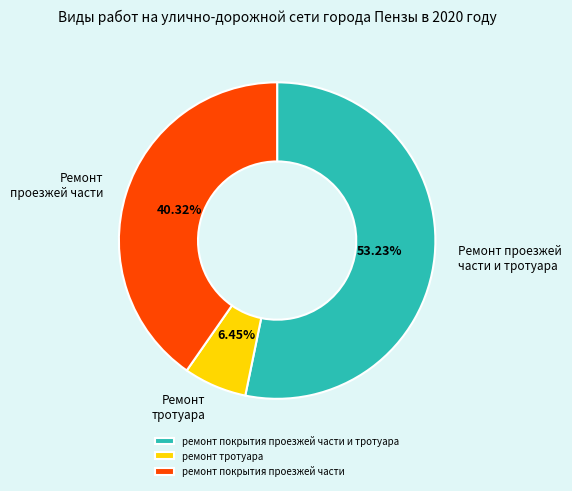

Count the number of slices in the pie.

3